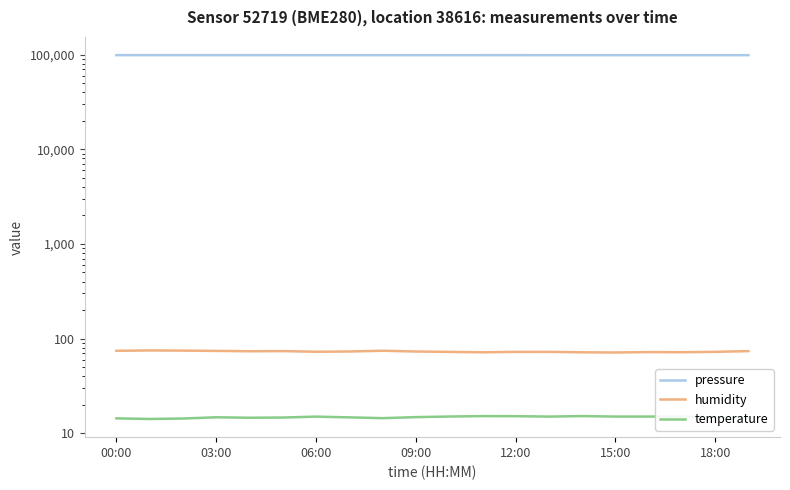

Rank the series by their maximum value, from highest to lowest.

pressure, humidity, temperature